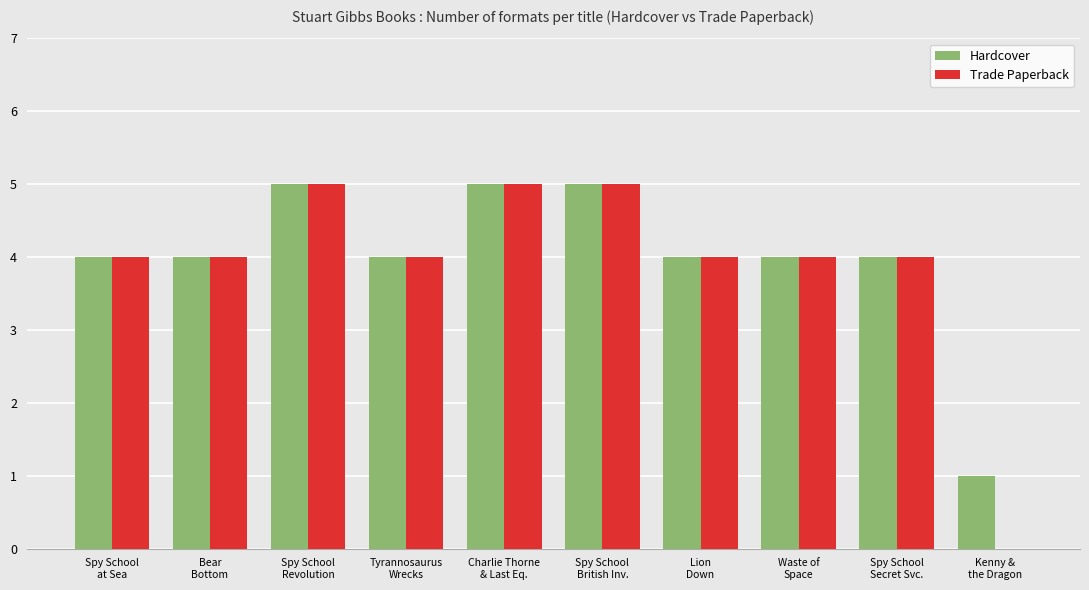

Reading left to right, list all the values displayed in this chart.

Hardcover: 4	4	5	4	5	5	4	4	4	1
Trade Paperback: 4	4	5	4	5	5	4	4	4	0